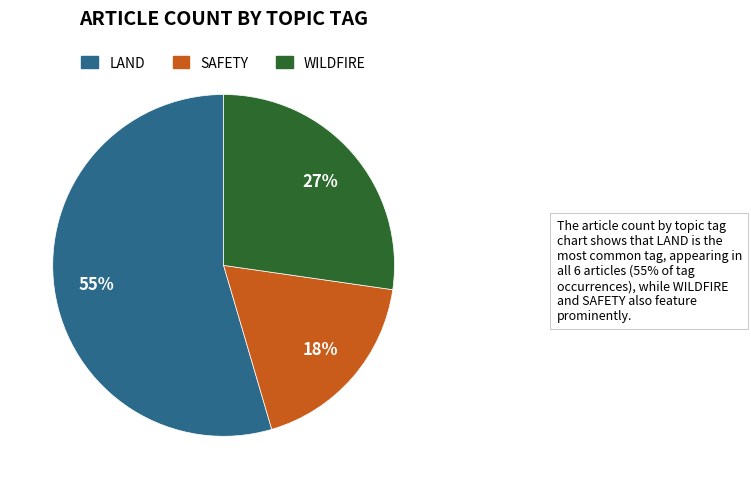

To the nearest percent, what is the average slice percentage?

33%